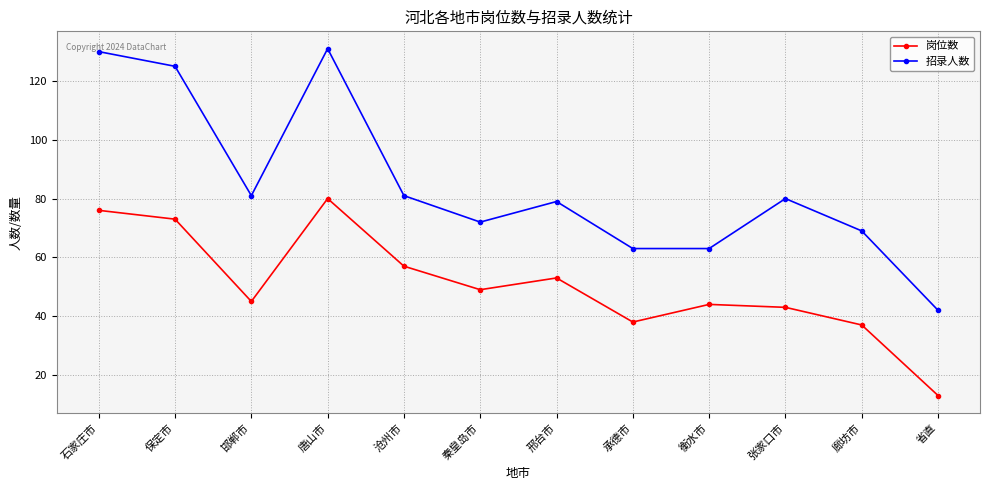

Does the chart have visible grid lines?

Yes